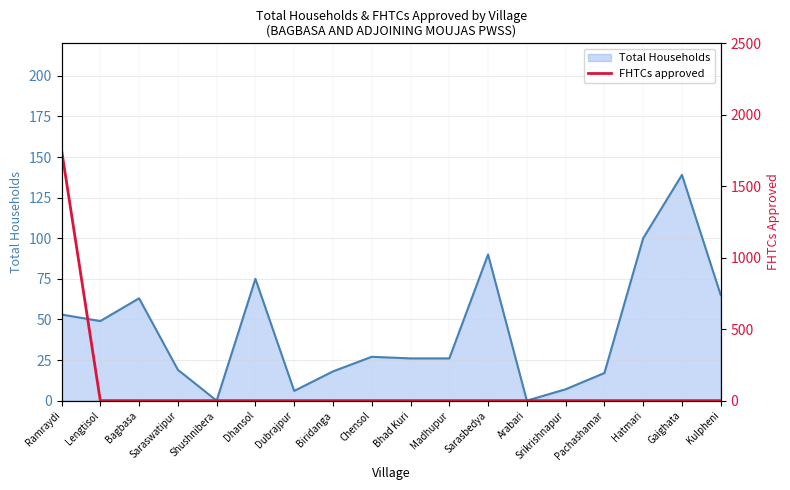

The Total Households series shows 26 at Madhupur. True or false?

True